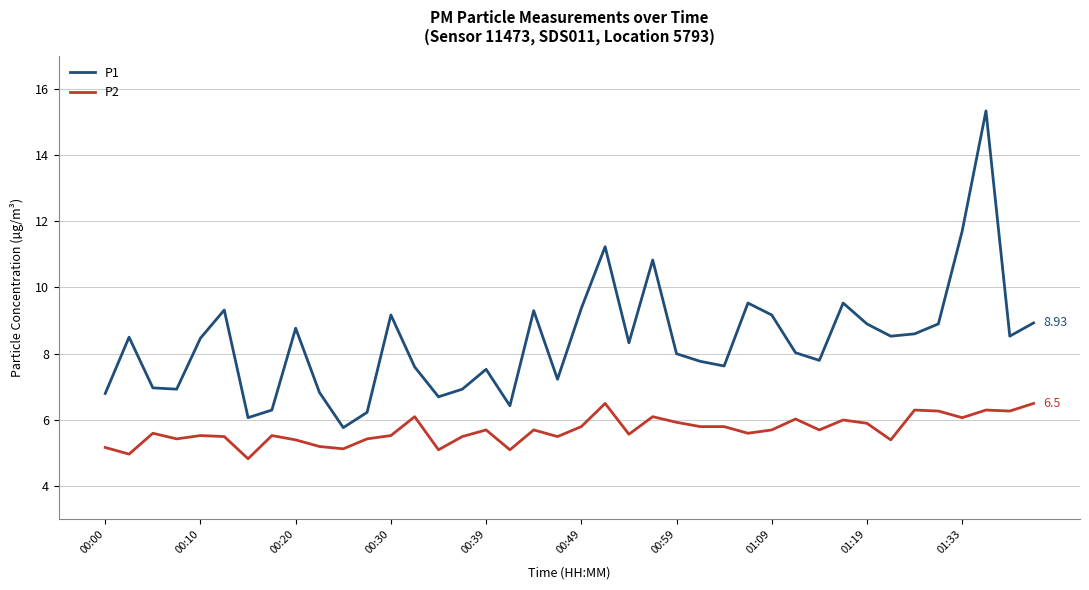

Which series has the largest total across all categories?

P1